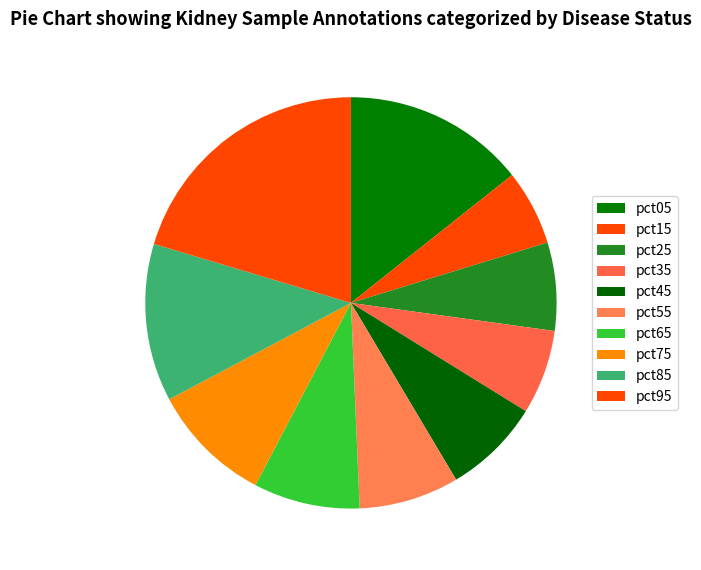

Is there a majority slice in this chart?

No